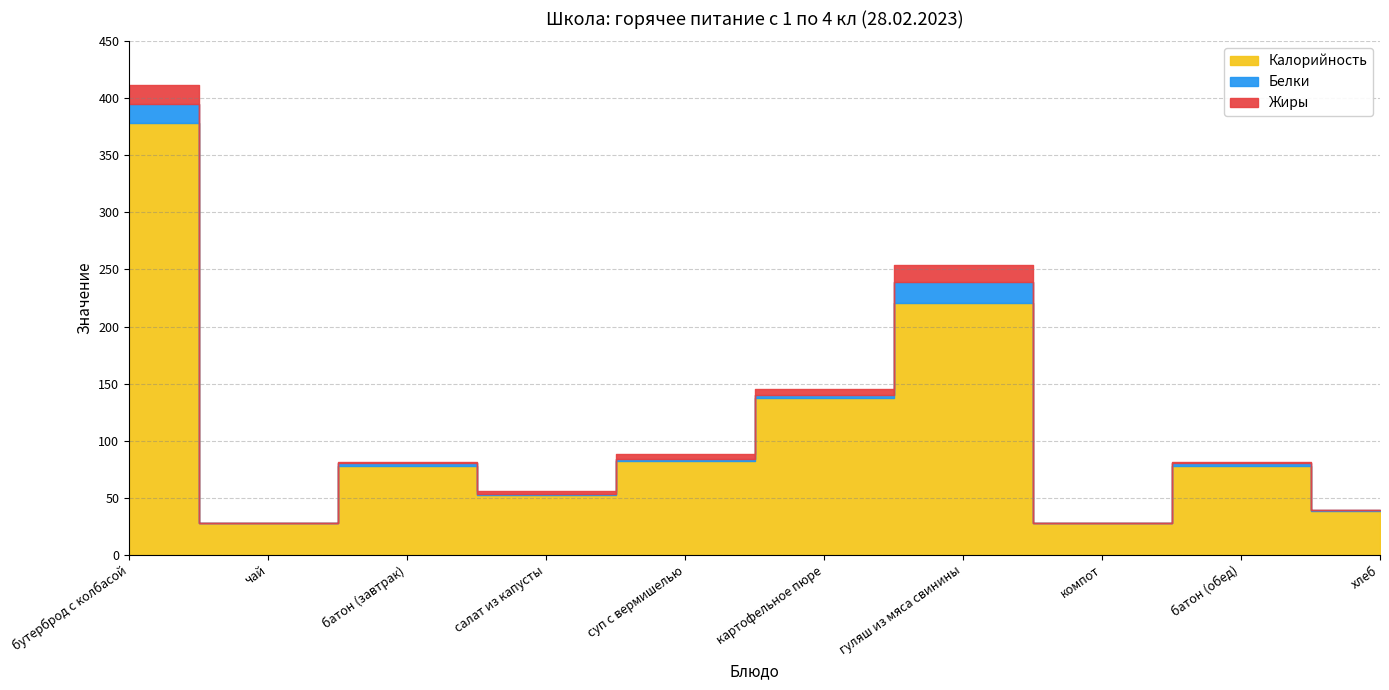

True or false: Калорийность has more than 1 points higher than both neighbors.

True